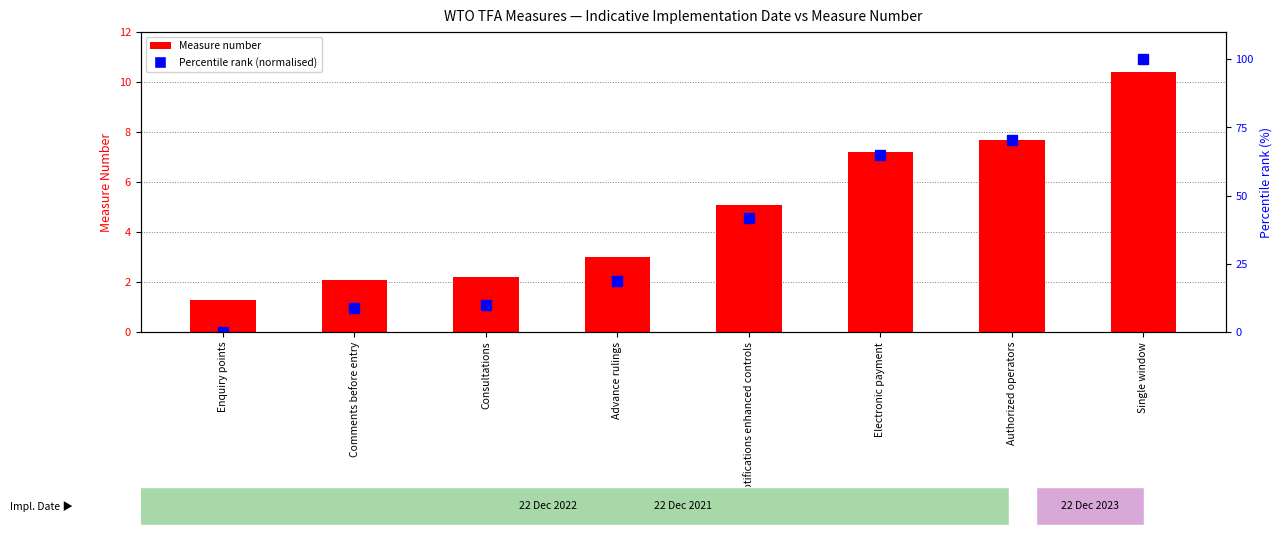

What position from the left is Single window?

8